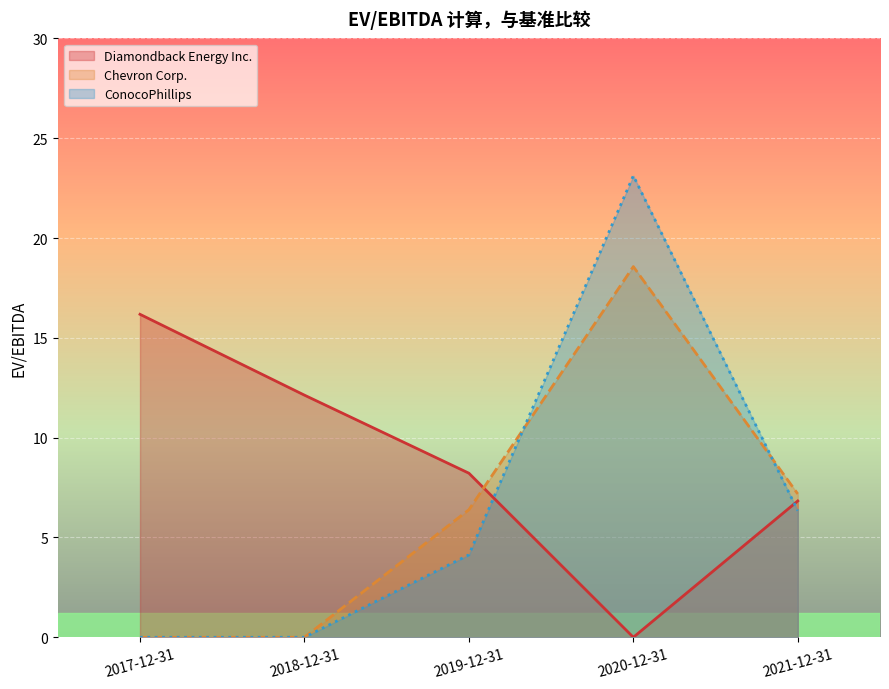

Is it true that Diamondback Energy Inc. equals 2.3 at 2021-12-31?

False